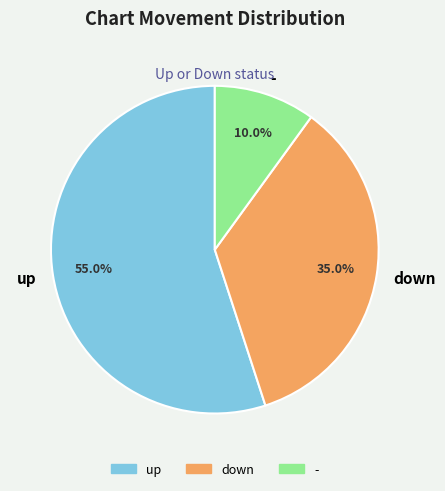

Is the sum of down and up greater than half?

Yes